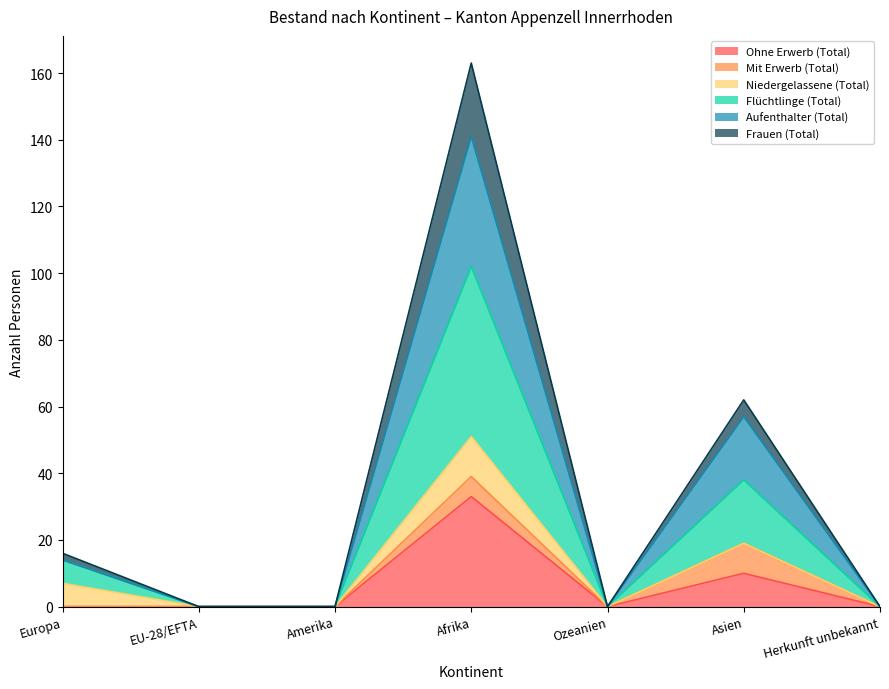

What position from the left is Asien?

6